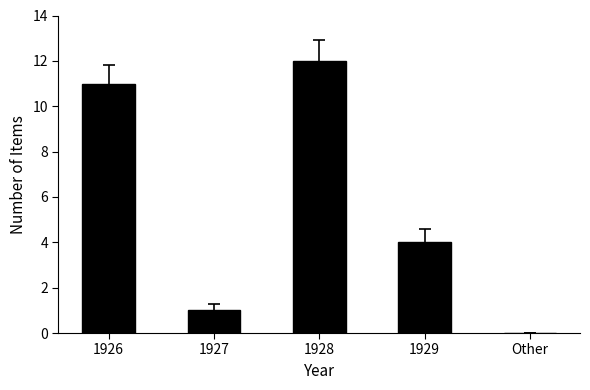

What is the difference between the values at 1927 and Other?

1